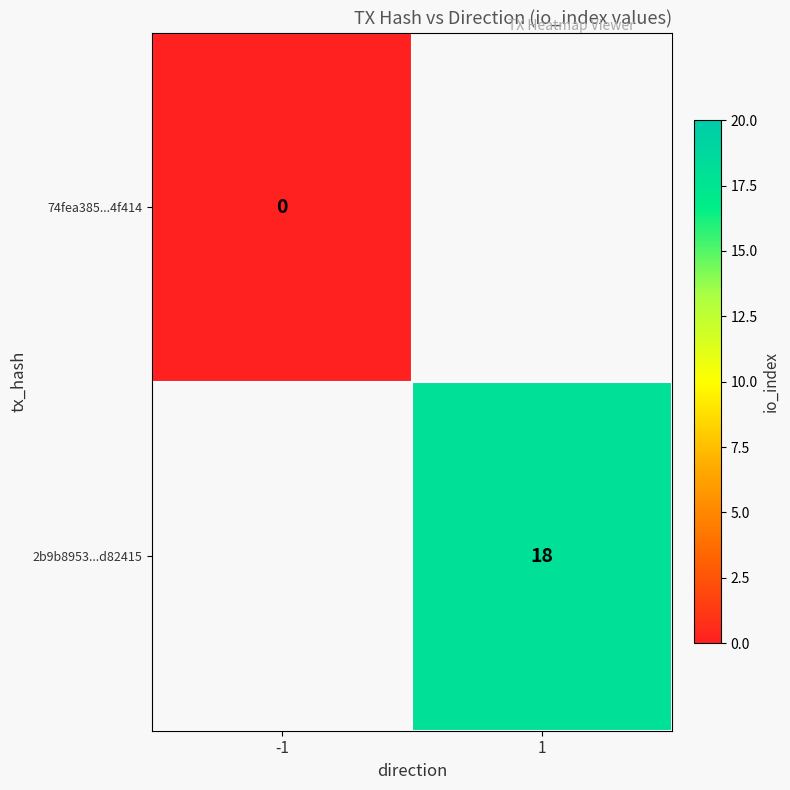

Which series has the largest range (max minus min)?

74fea385...4f414